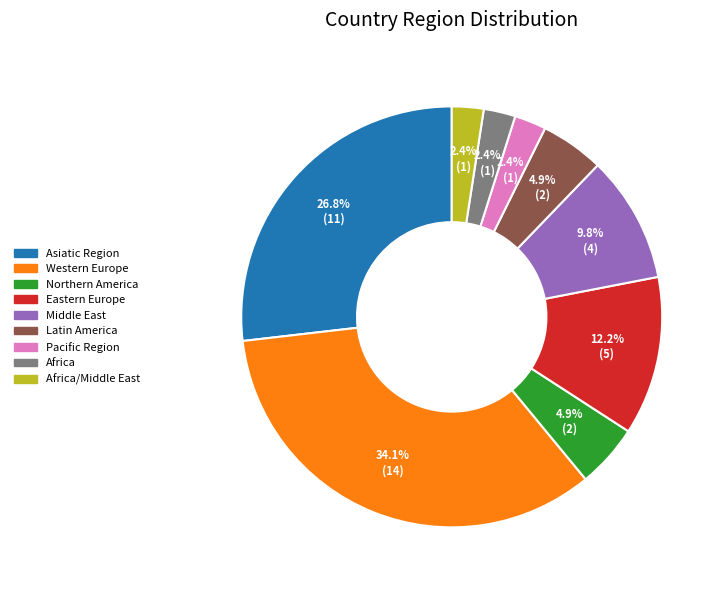

Count the number of slices in the pie.

9